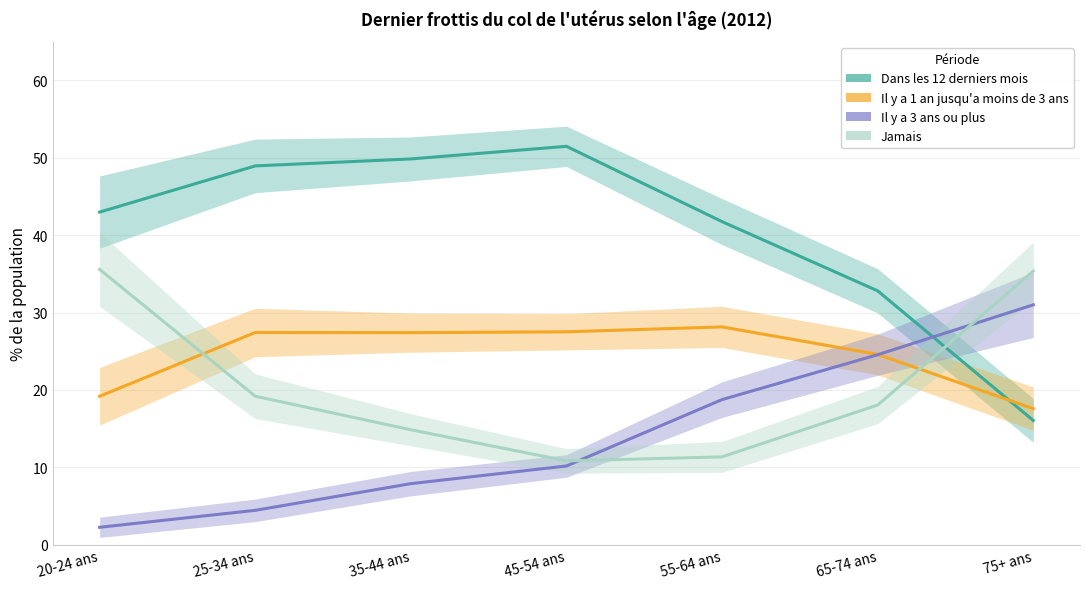

List the labels in order of Jamais value, smallest first.

45-54 ans, 55-64 ans, 35-44 ans, 65-74 ans, 25-34 ans, 75+ ans, 20-24 ans